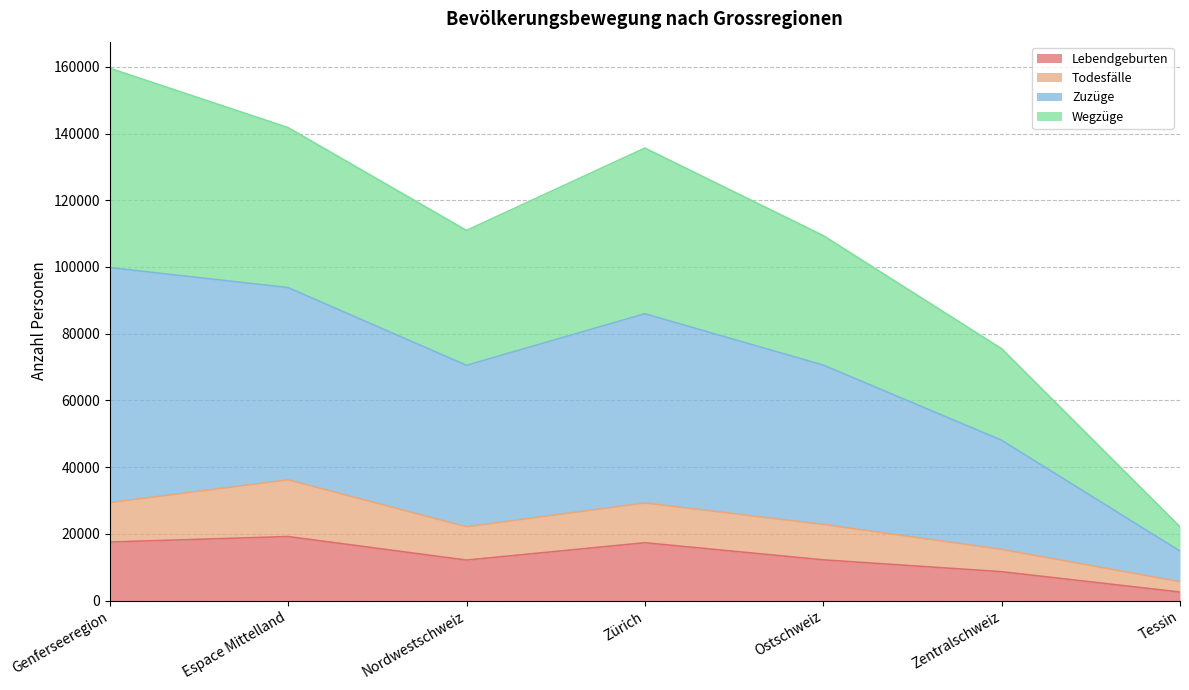

At which category is the sum across all series the highest?

Genferseeregion